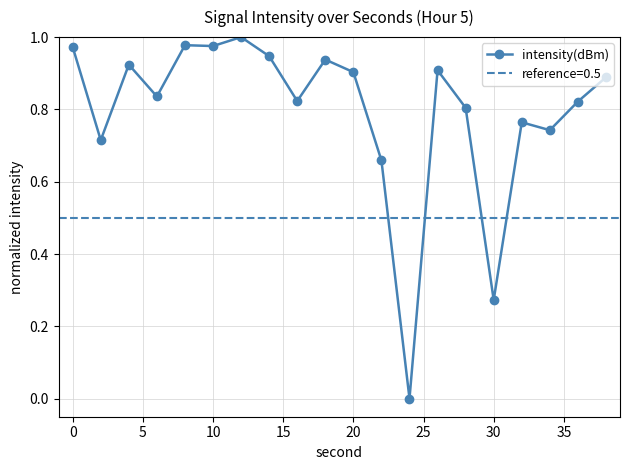

How many interior local peaks (higher than both neighbors) does the data have?

6